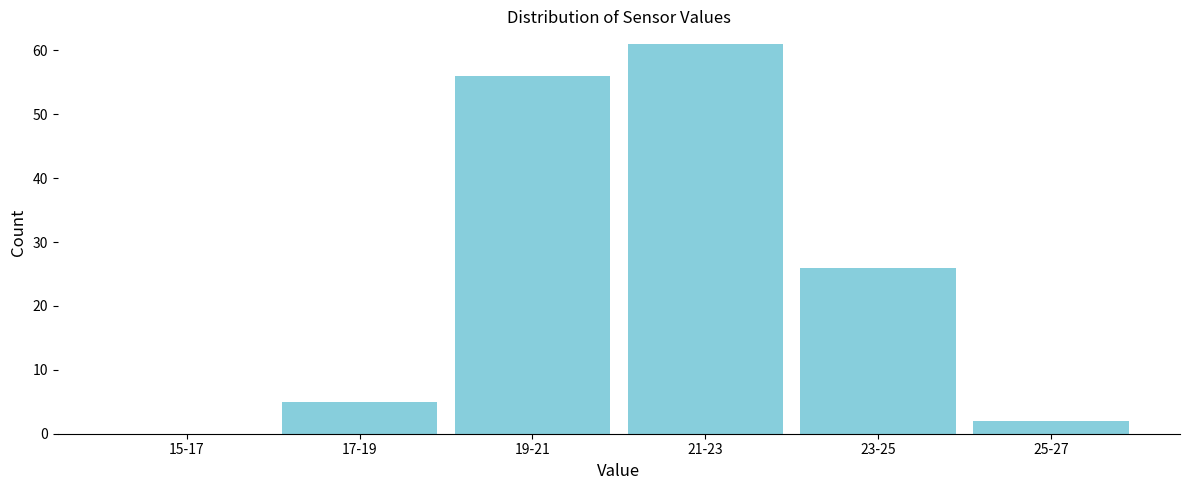

Reading left to right, transcribe all the data shown in this chart.

15-17=0	17-19=5	19-21=56	21-23=61	23-25=26	25-27=2